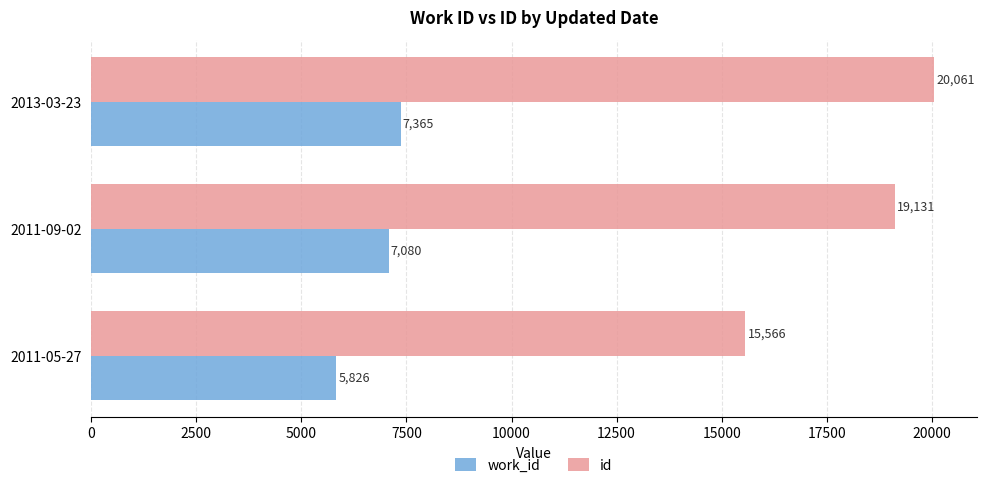

List the series in order of their peak value, lowest first.

work_id, id